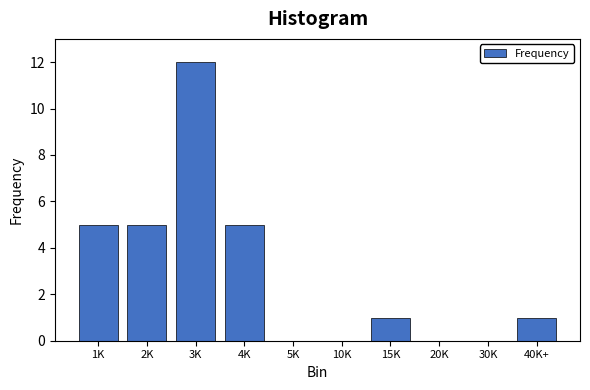

Reading left to right, extract all data points from this chart.

1K=5	2K=5	3K=12	4K=5	5K=0	10K=0	15K=1	20K=0	30K=0	40K+=1